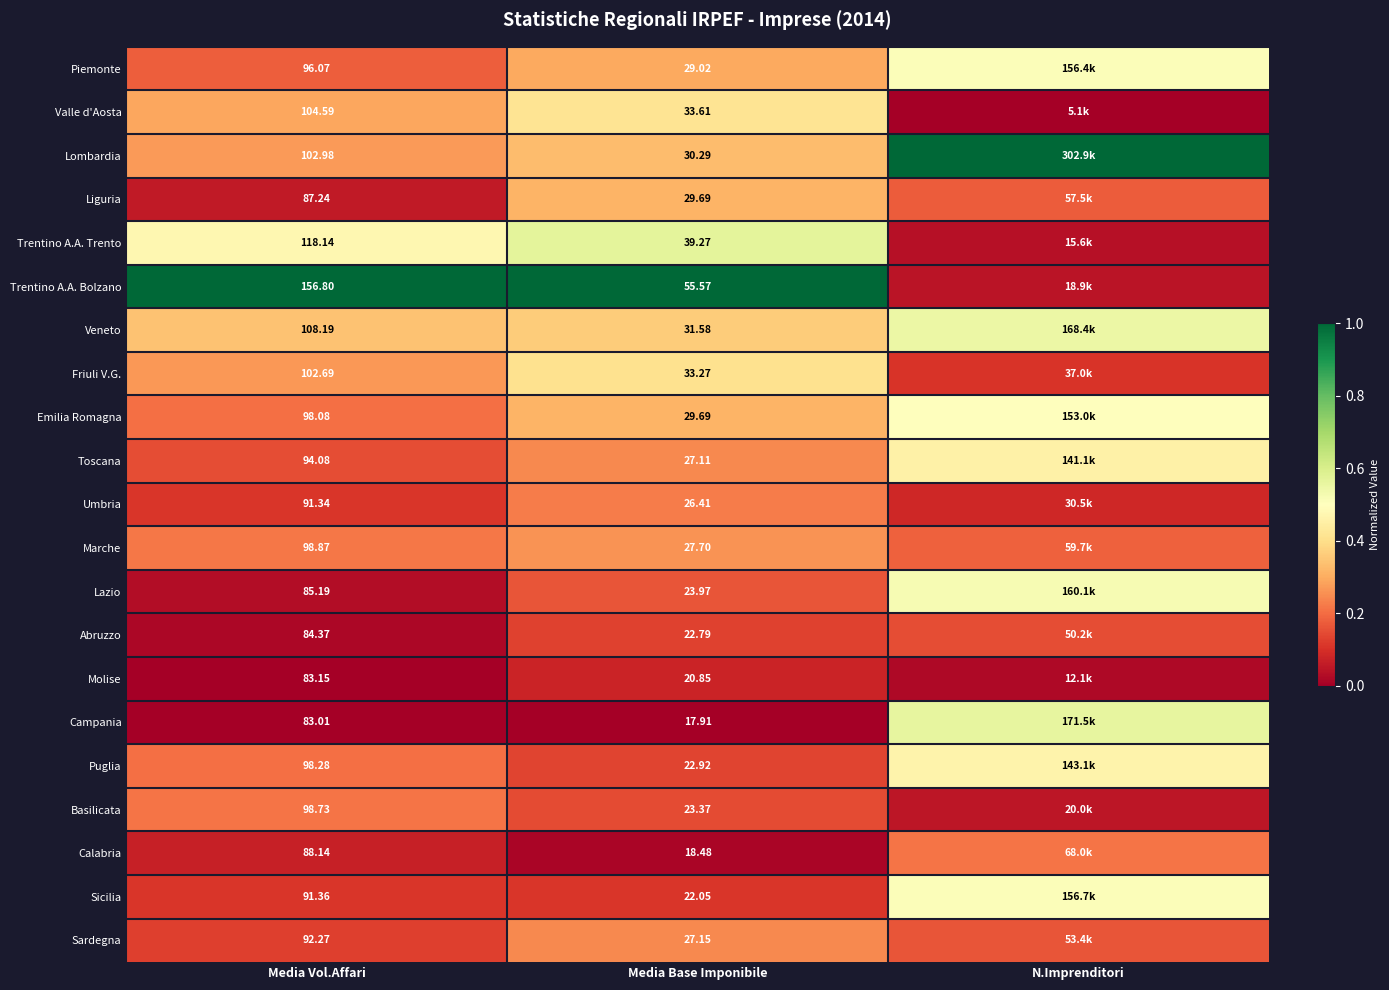

Which series changed the most between Media Vol.Affari and Media Base Imponibile?

Trentino A.A. Bolzano